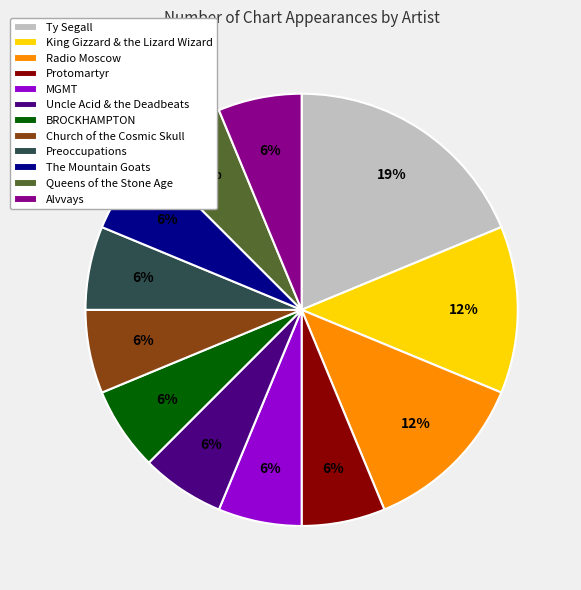

To the nearest percent, what is the average slice percentage?

8%